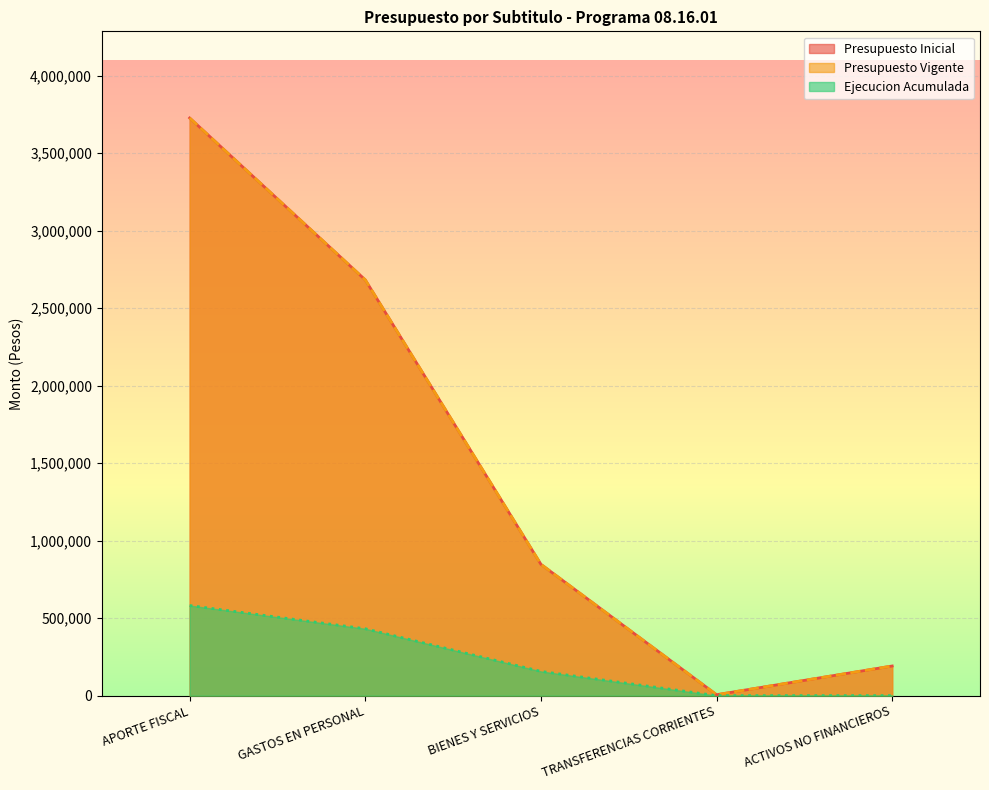

What is the average value of the Ejecucion Acumulada series?

233792